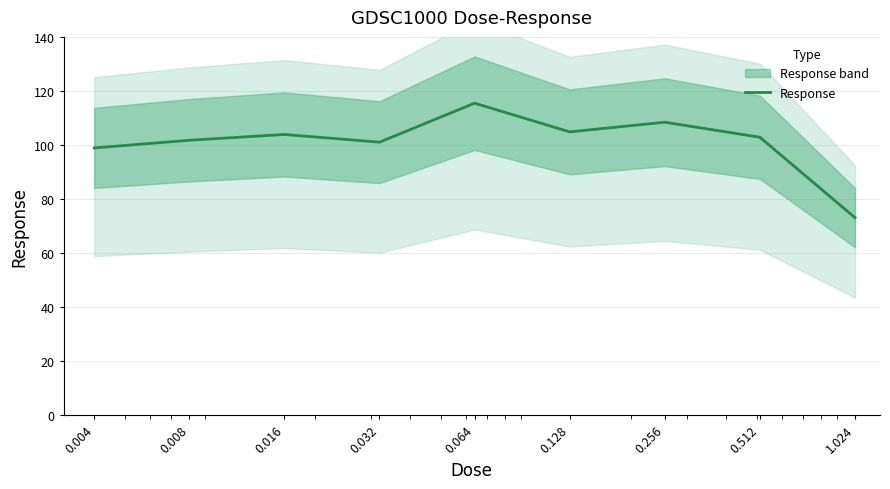

Does the chart display data point markers on the line(s)?

No